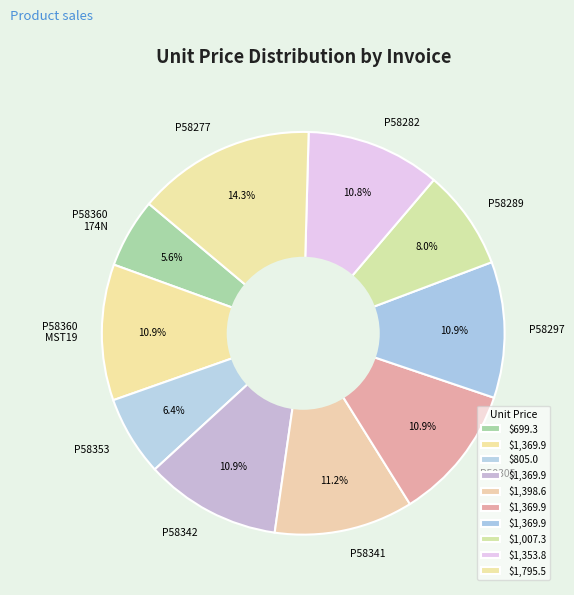

To the nearest percent, what is the average slice percentage?

10%